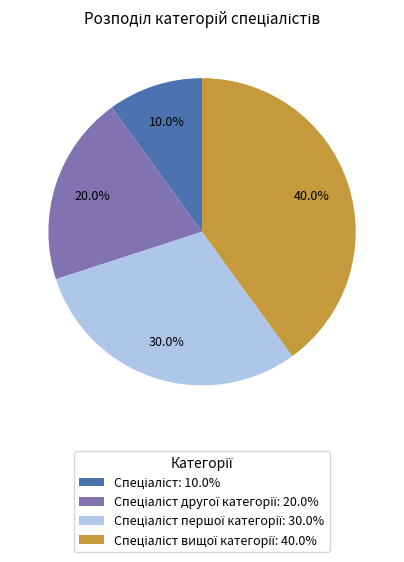

Is there a majority slice in this chart?

No